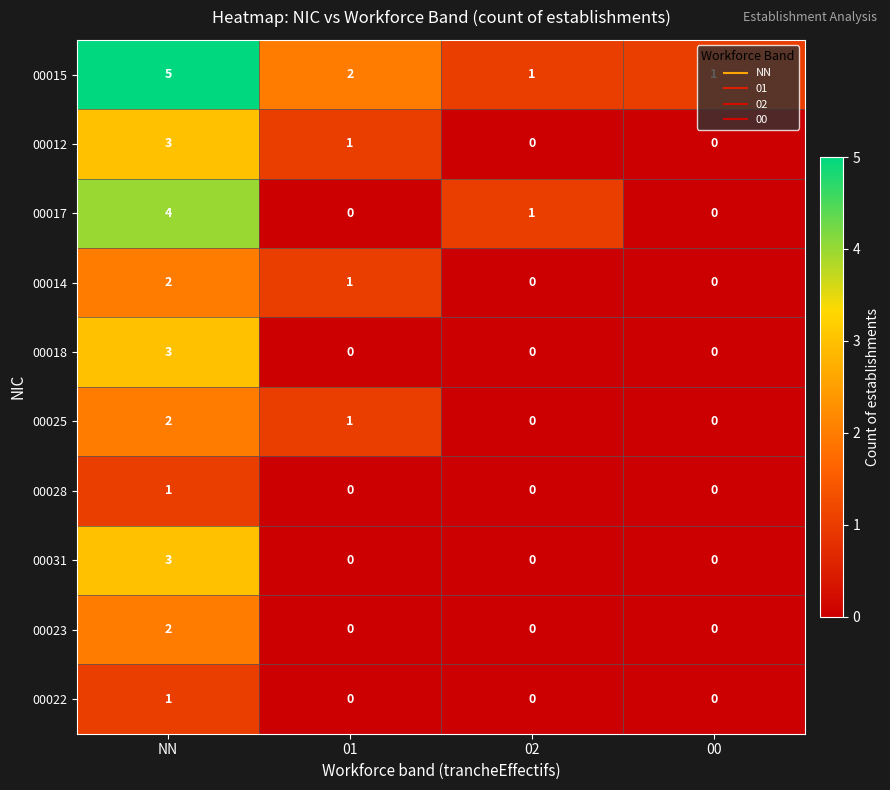

At which category is the sum across all series the highest?

NN